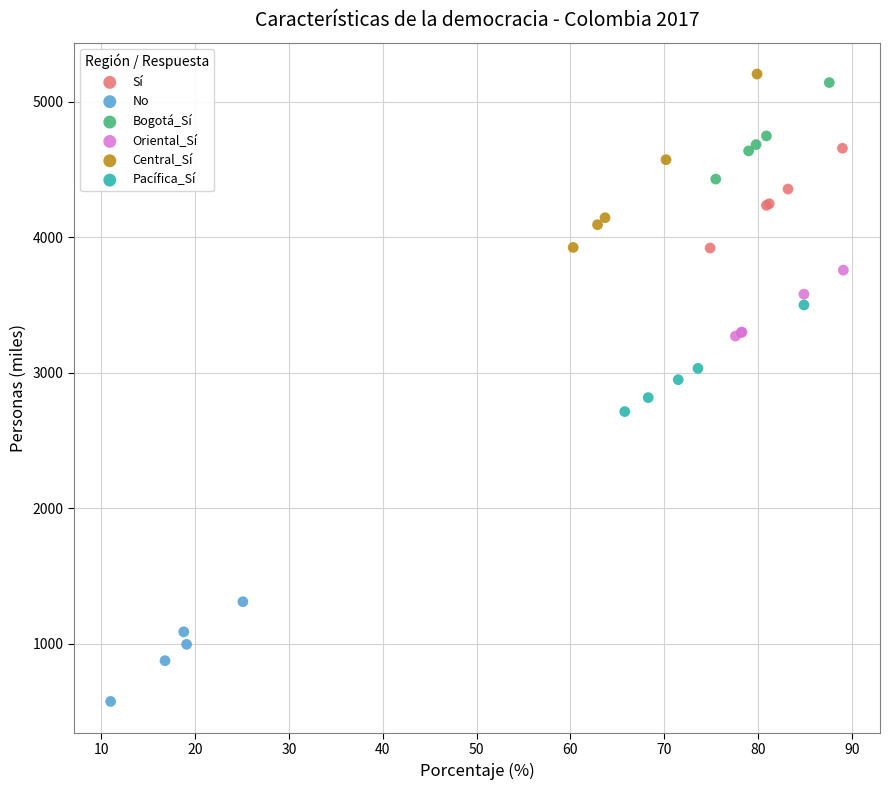

Which series has the largest Y range (max minus min)?

Central_Sí